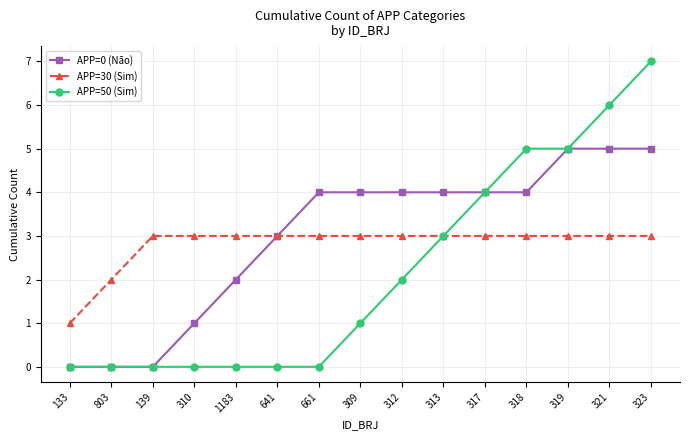

What are all the series names shown in the legend?

APP=0 (Não), APP=30 (Sim), APP=50 (Sim)